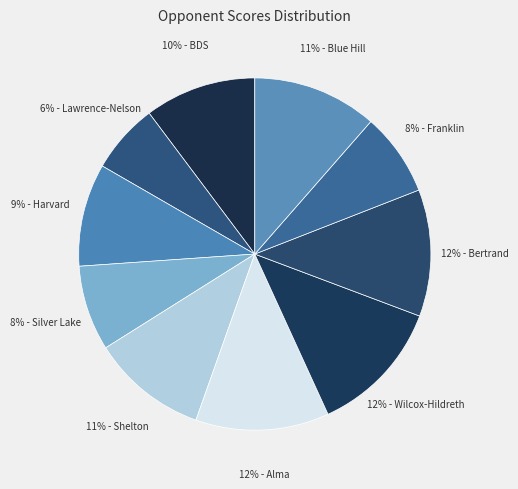

Count the number of slices in the pie.

10